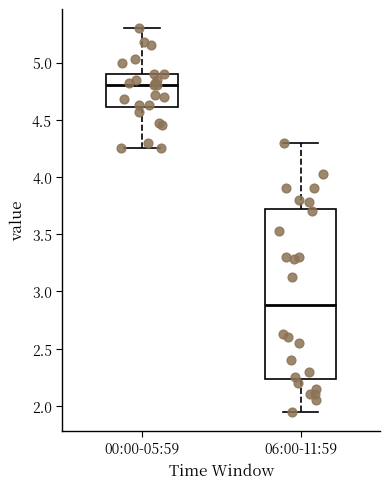

Which box has the lowest median line?

06:00-11:59